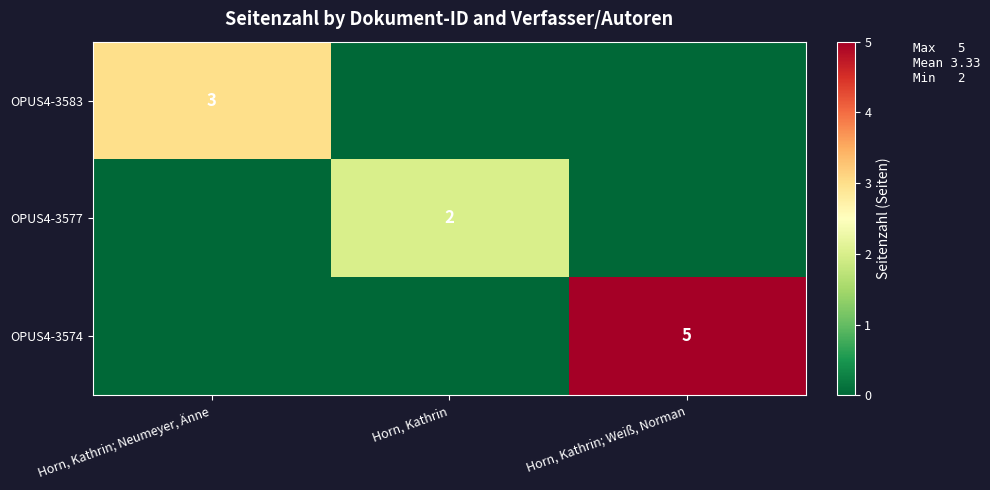

Is it true that OPUS4-3574 equals 3 at Horn, Kathrin; Weiß, Norman?

False